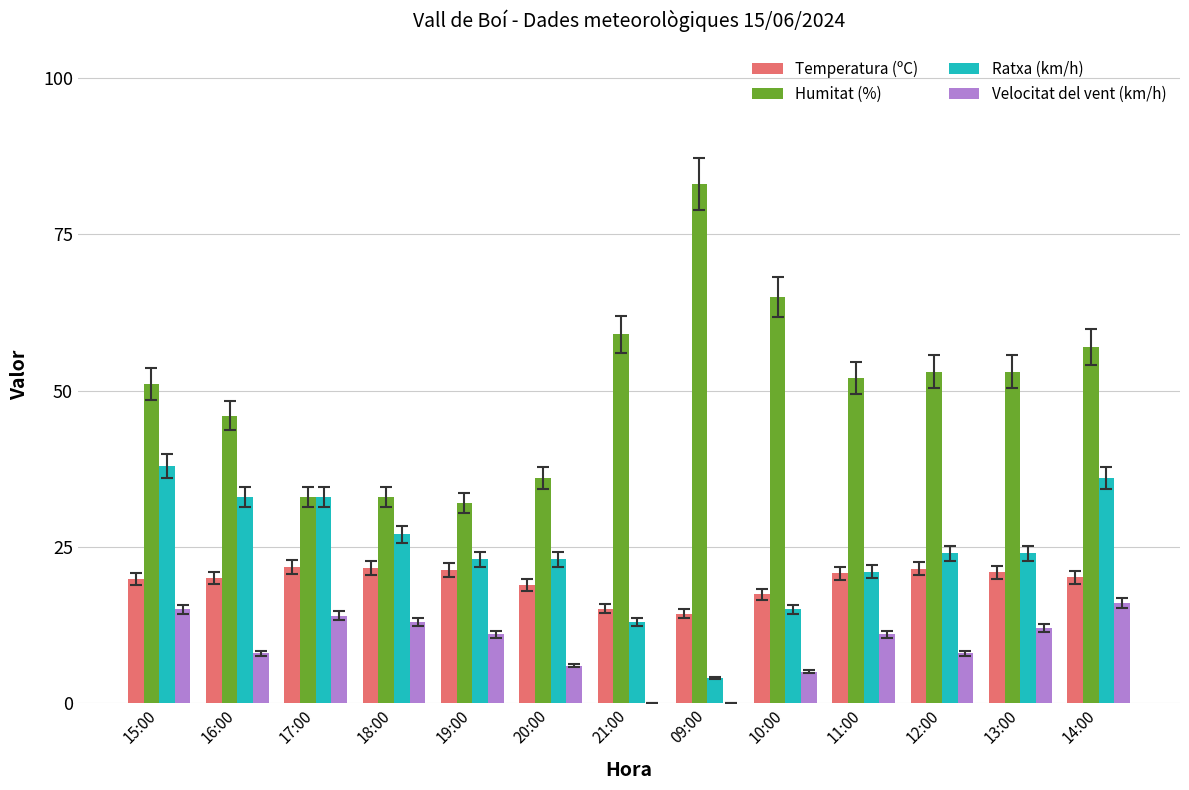

Between 19:00 and 13:00, which series saw the biggest shift?

Humitat (%)